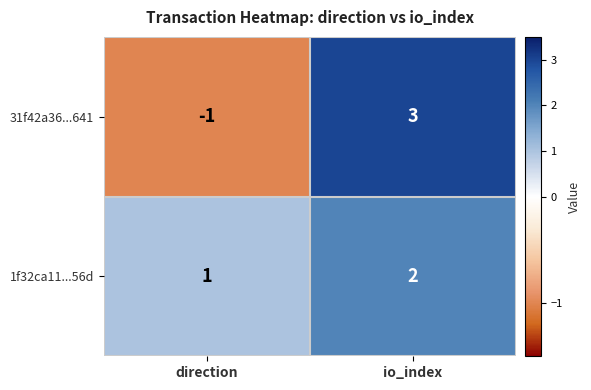

Which series changed the most between direction and io_index?

31f42a36...641